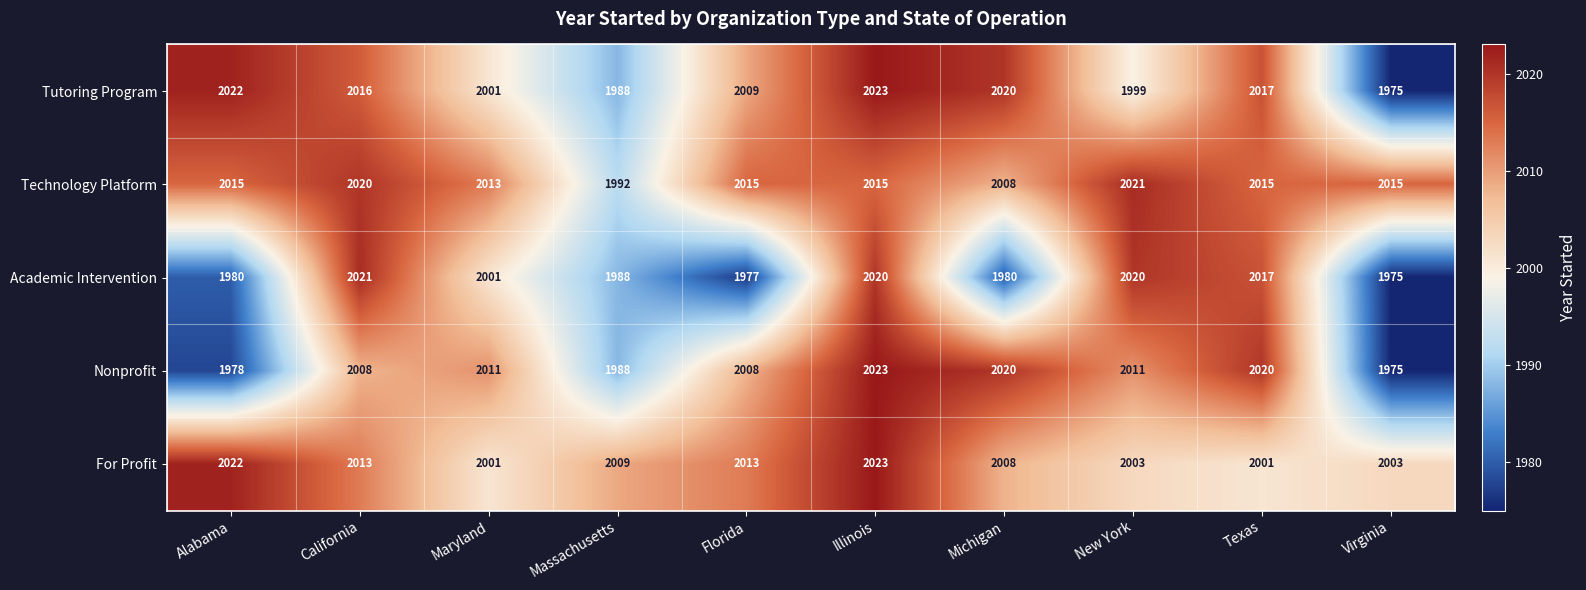

How many series are shown in this chart?

5